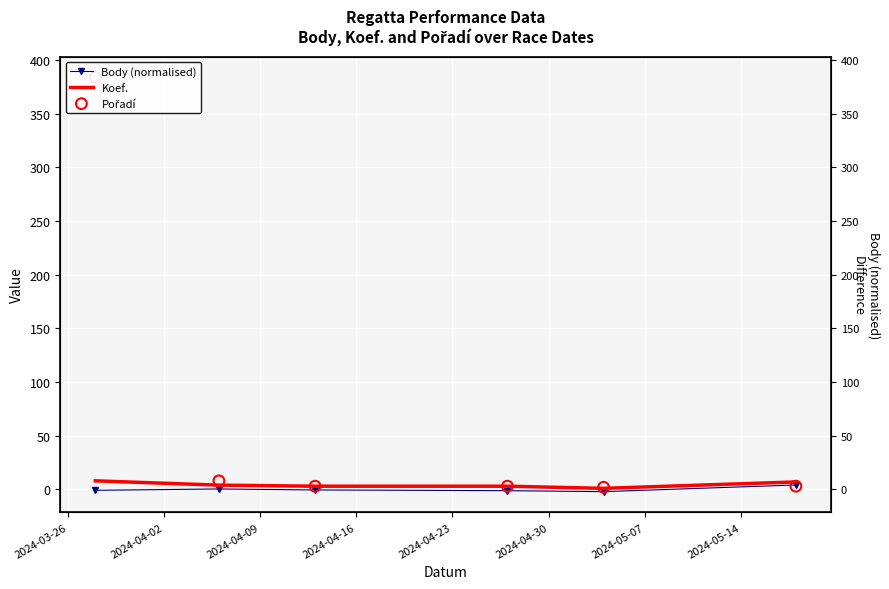

Which series has the largest Y range (max minus min)?

Pořadí